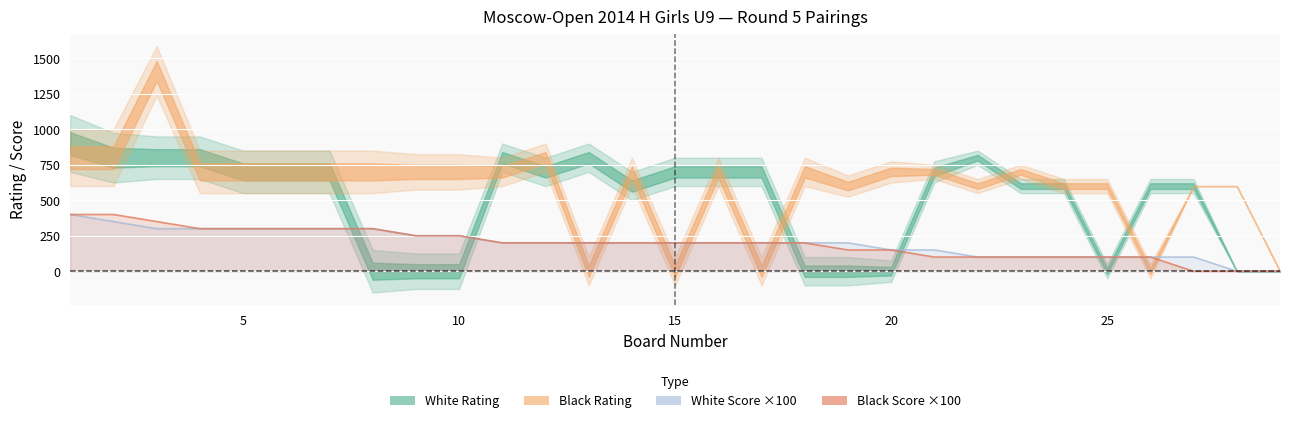

What is the approximate value of White Score at 16?

200